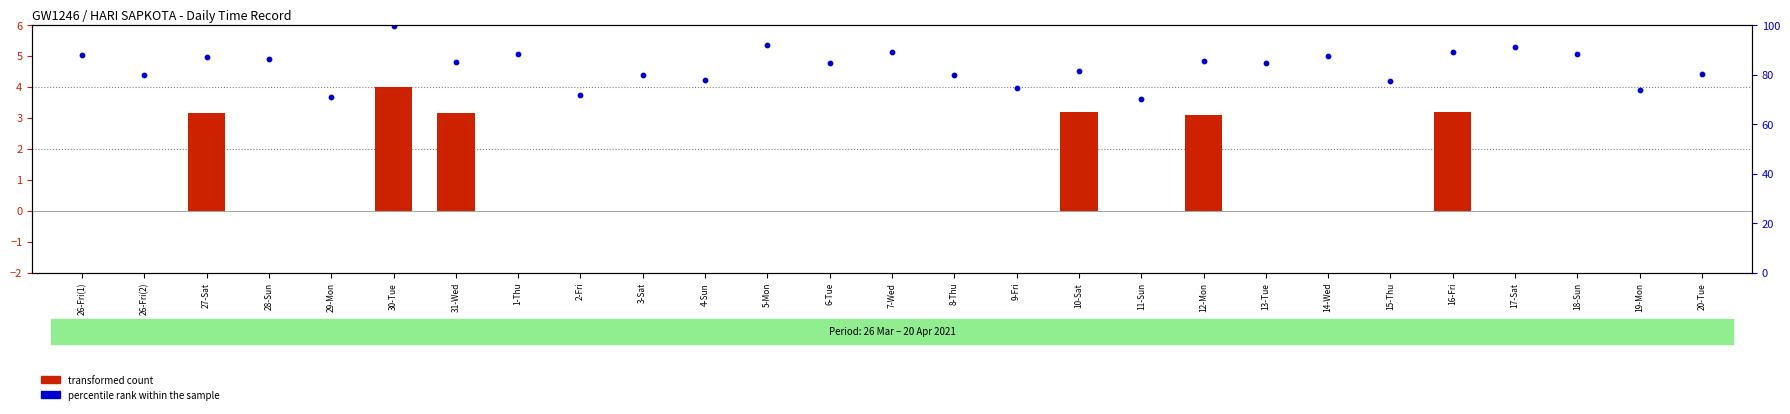

Is the value of transformed count at 31-Wed greater than the value of percentile rank within the sample at 2-Fri?

No